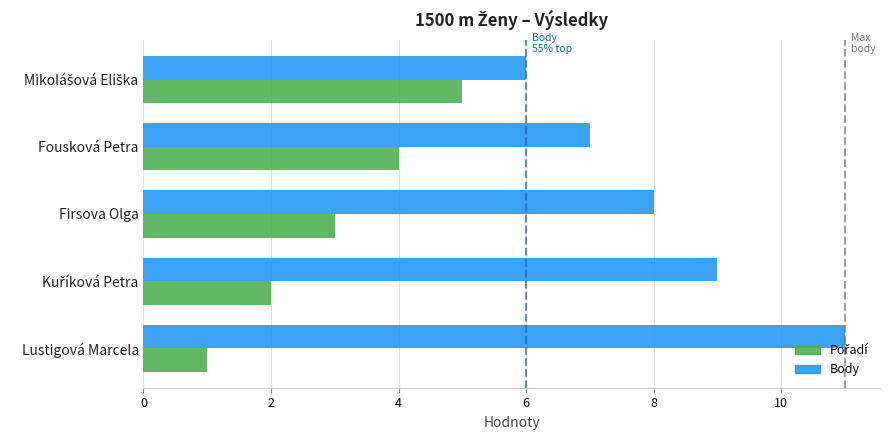

The value of Body at Fousková Petra is 7. True or false?

True